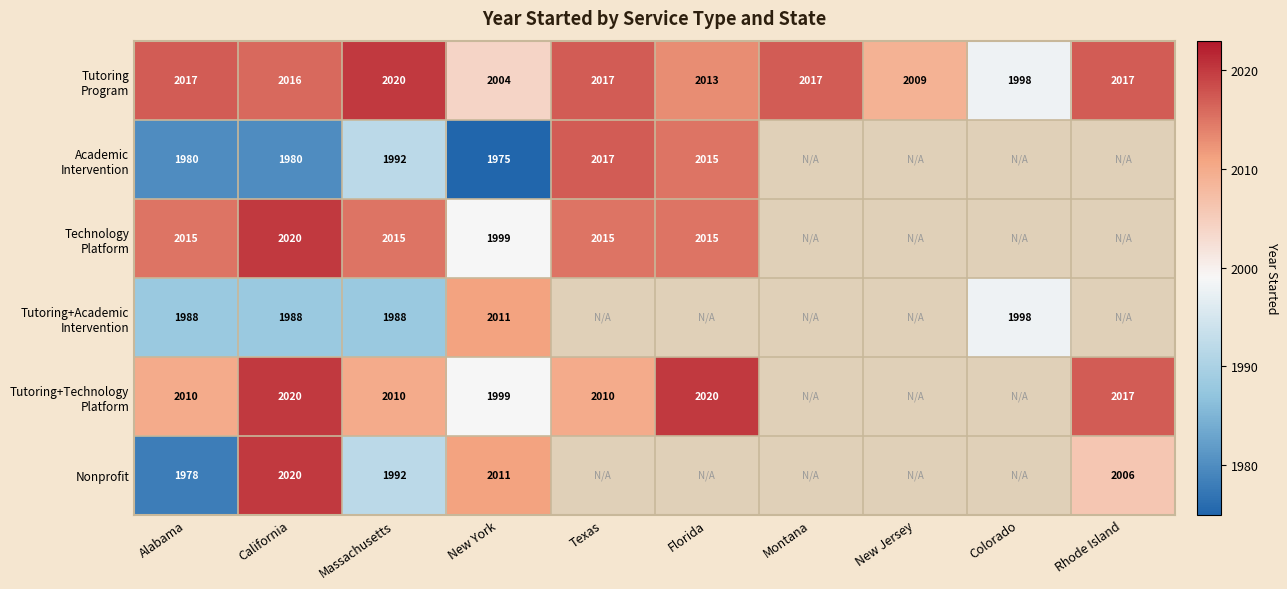

What is the total value across all series at Massachusetts?

12017